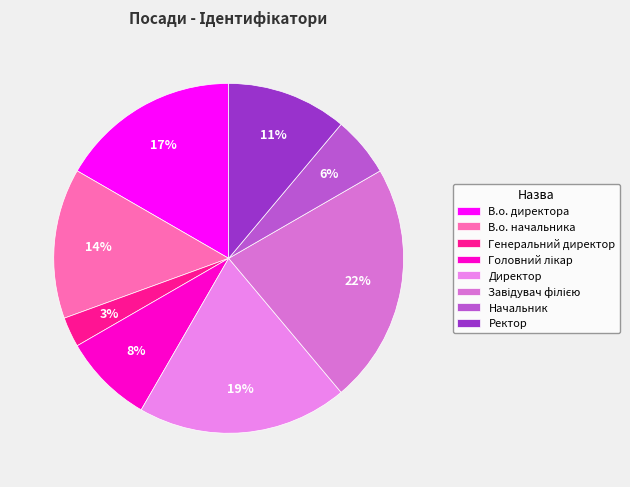

The В.о. директора slice represents 31% of the pie. True or false?

False